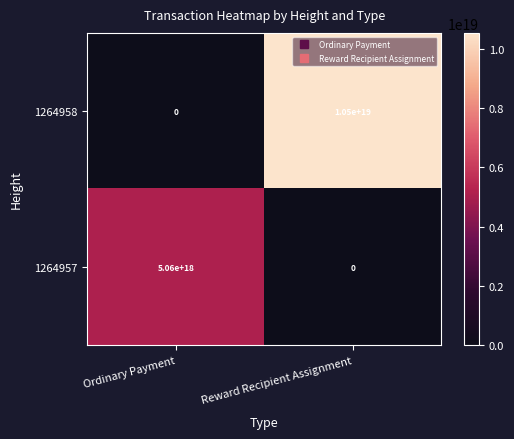

The value of 1264958 at Ordinary Payment is 0. True or false?

True